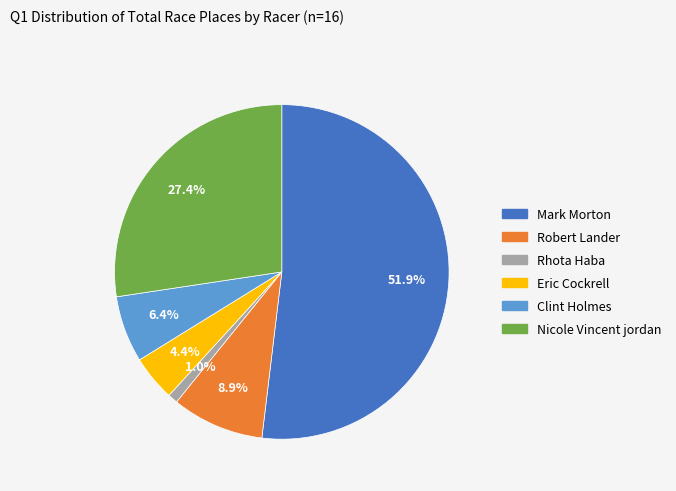

To the nearest percent, what is the difference between the largest and smallest slice percentages?

51%